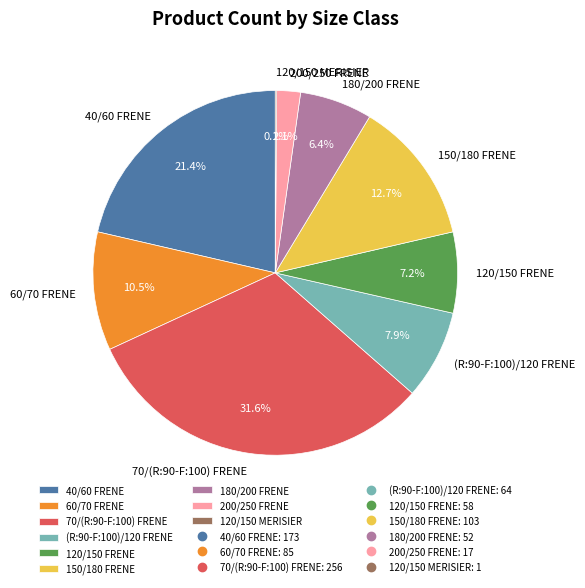

Combined, what portion of the pie is 40/60 FRENE and 200/250 FRENE?

23.5%